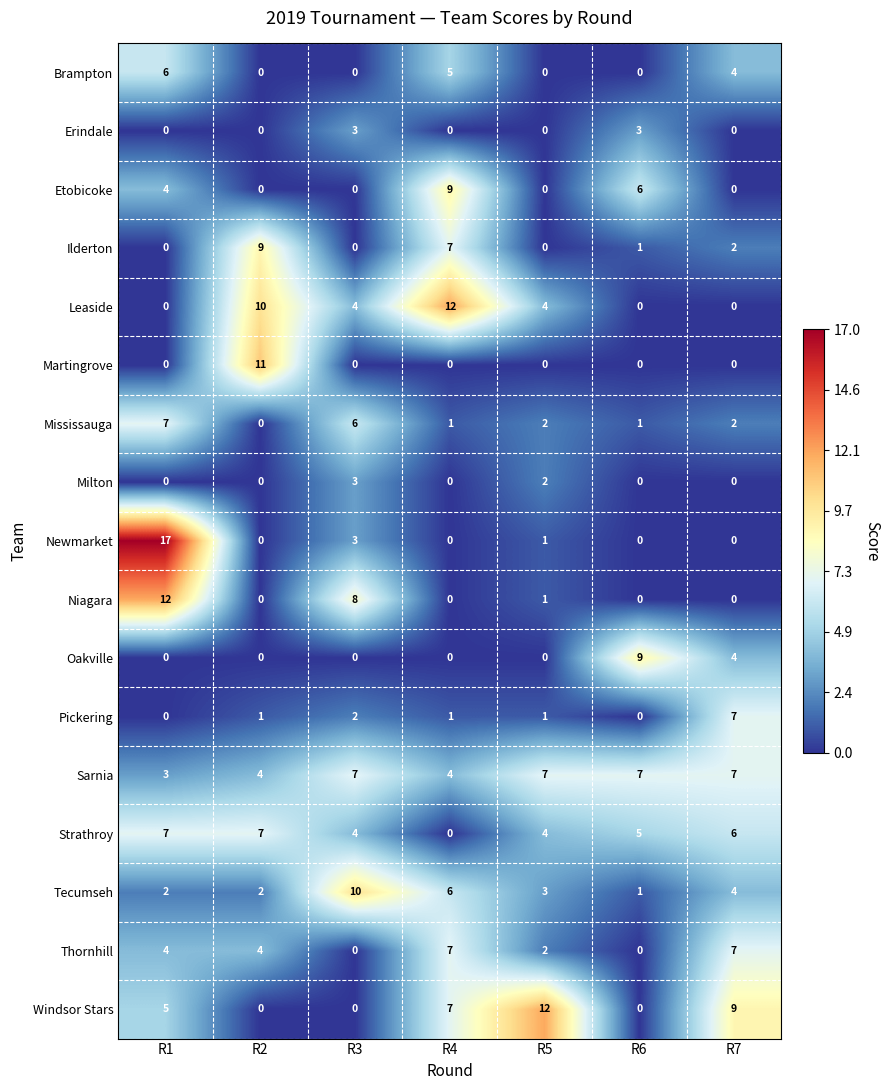

How many distinct data groups are displayed?

17